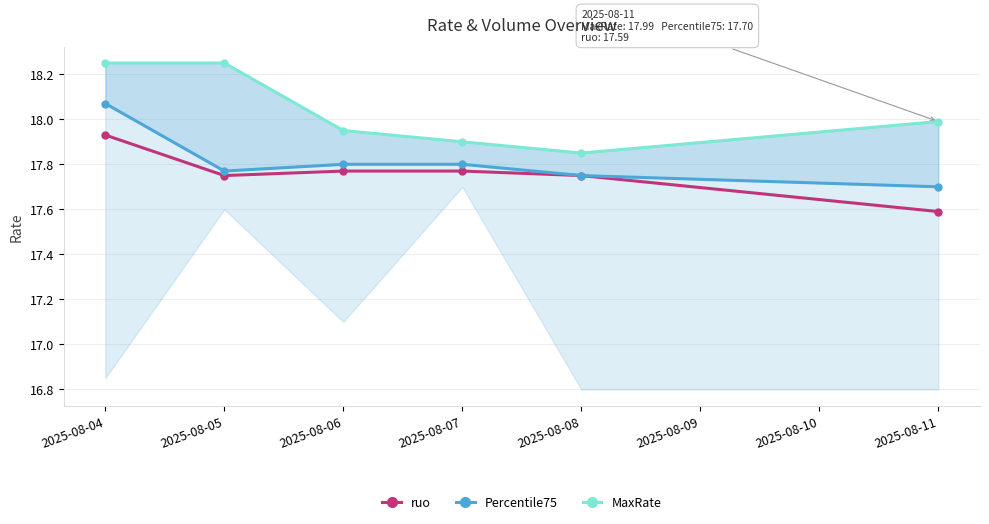

At which label does ruo reach its minimum?

2025-08-11